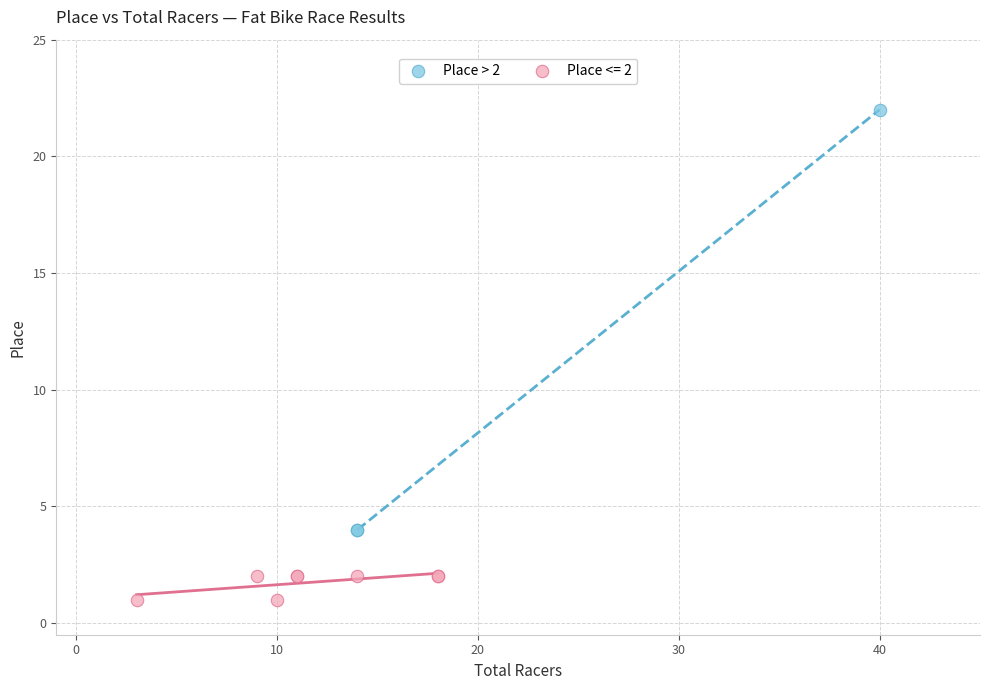

Which series reaches the minimum Y coordinate?

Place <= 2